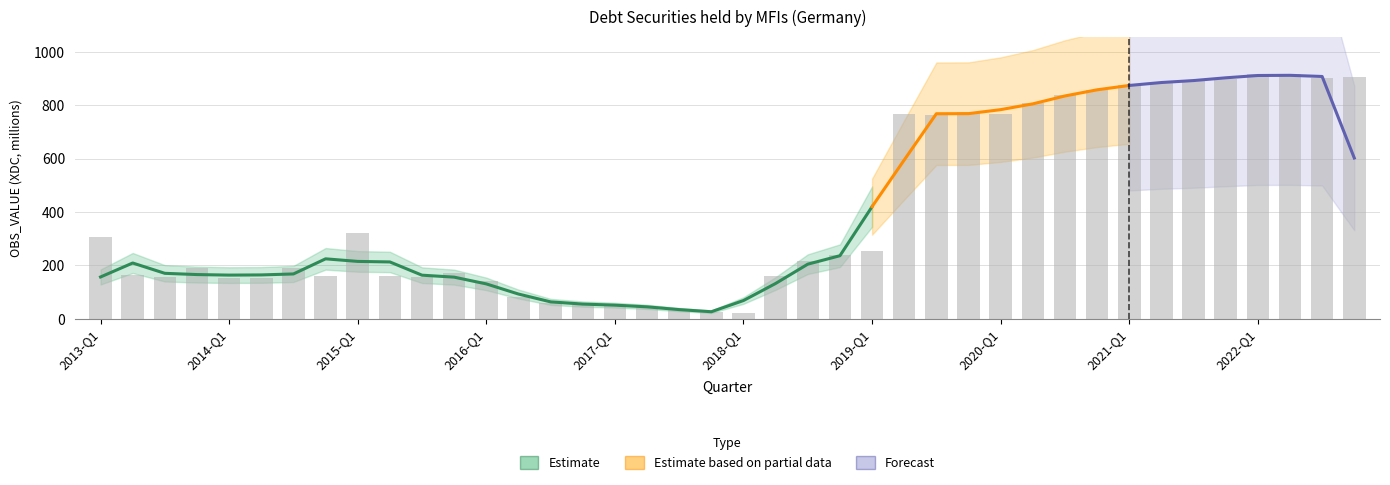

Reading left to right, list all the values displayed in this chart.

305	165	157	189	151	151	191	162	321	162	156	172	140	80	58	52	55	46	33	24	22	159	216	239	254	768	764	774	769	809	839	858	878	888	891	900	919	917	902	906